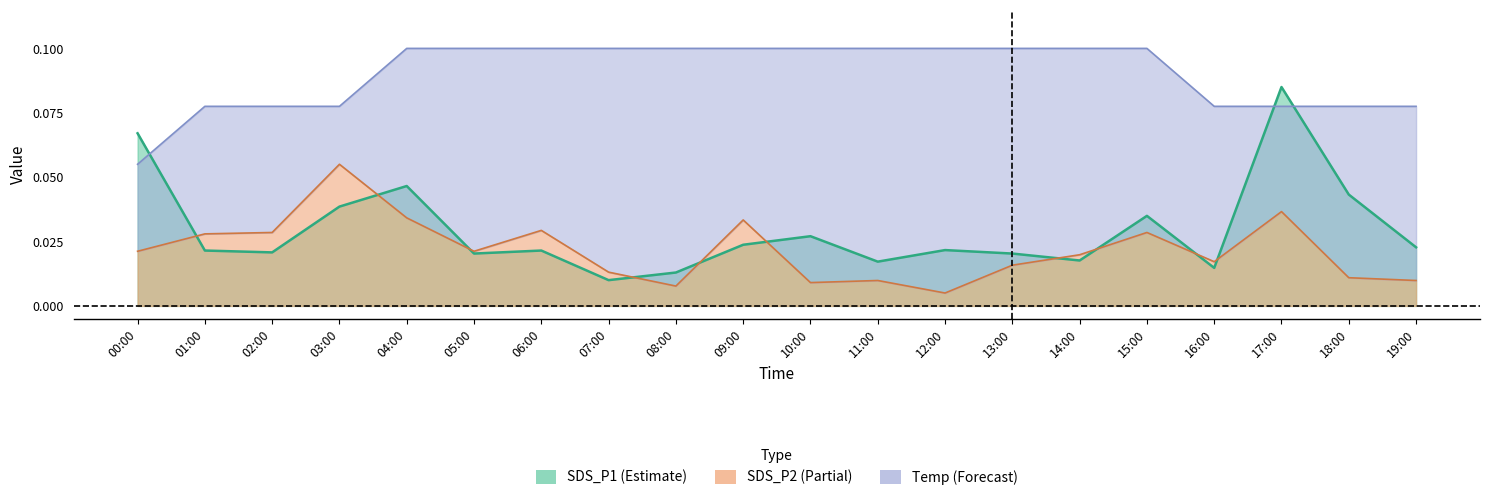

Is the value of SDS_P2 at 03:00 greater than the value of Temp at 12:00?

No